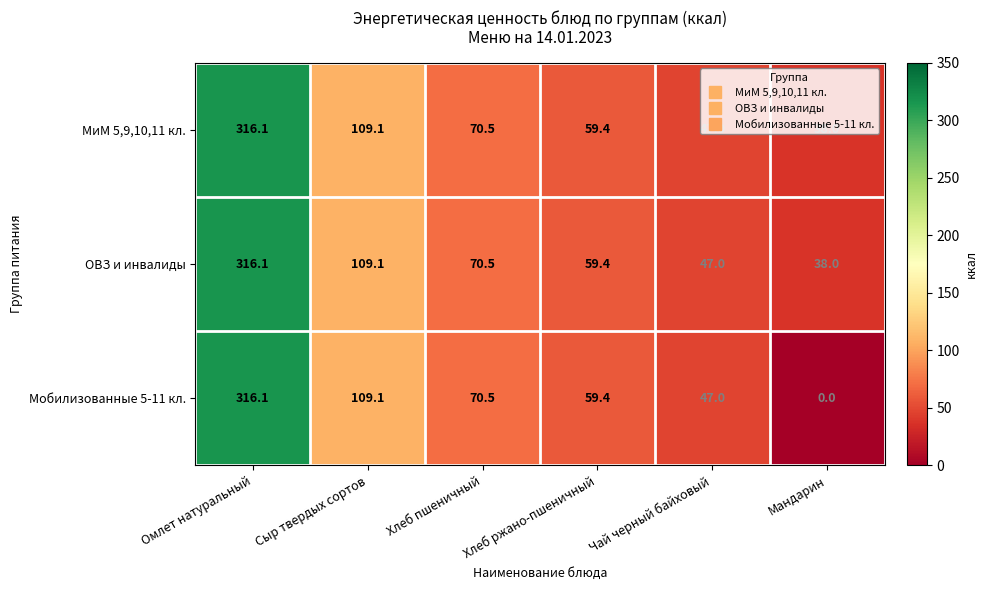

What is the sum of all МиМ 5,9,10,11 кл. values?

640.1